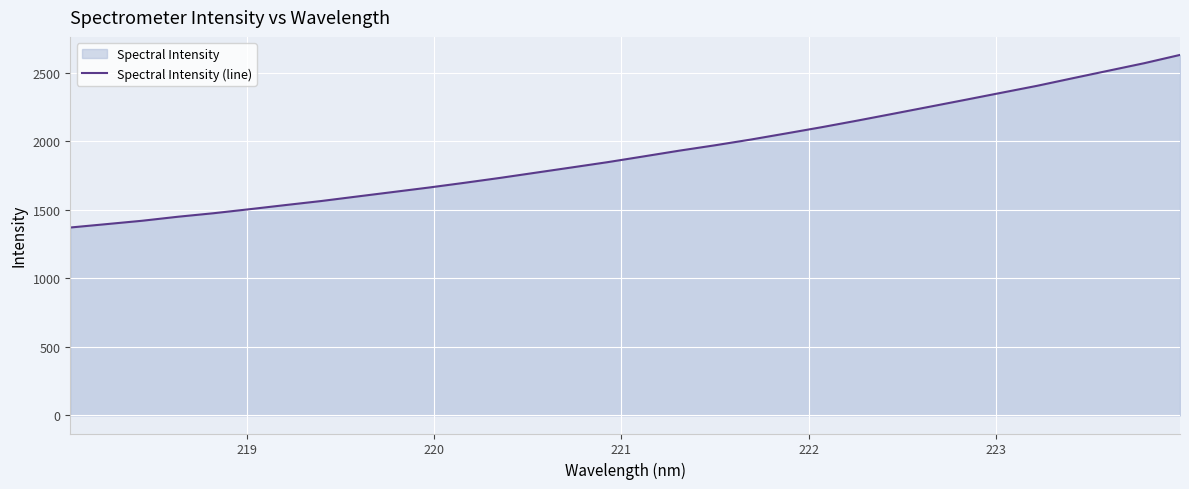

How many data points are above 1890?

16